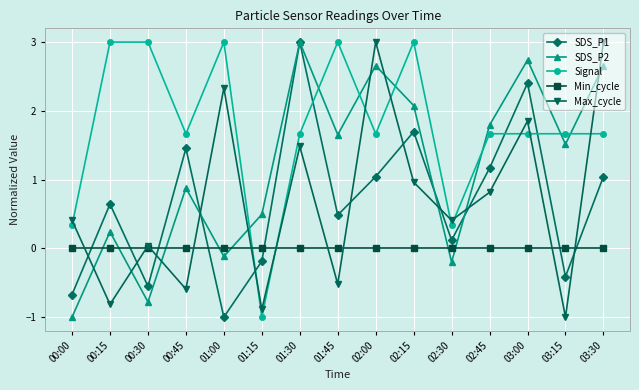

What value does the SDS_P1 series have at 00:15?

0.6